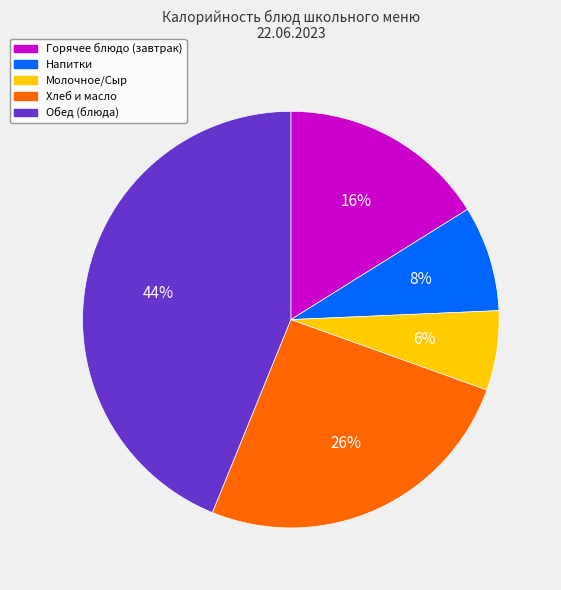

Is there a majority slice in this chart?

No